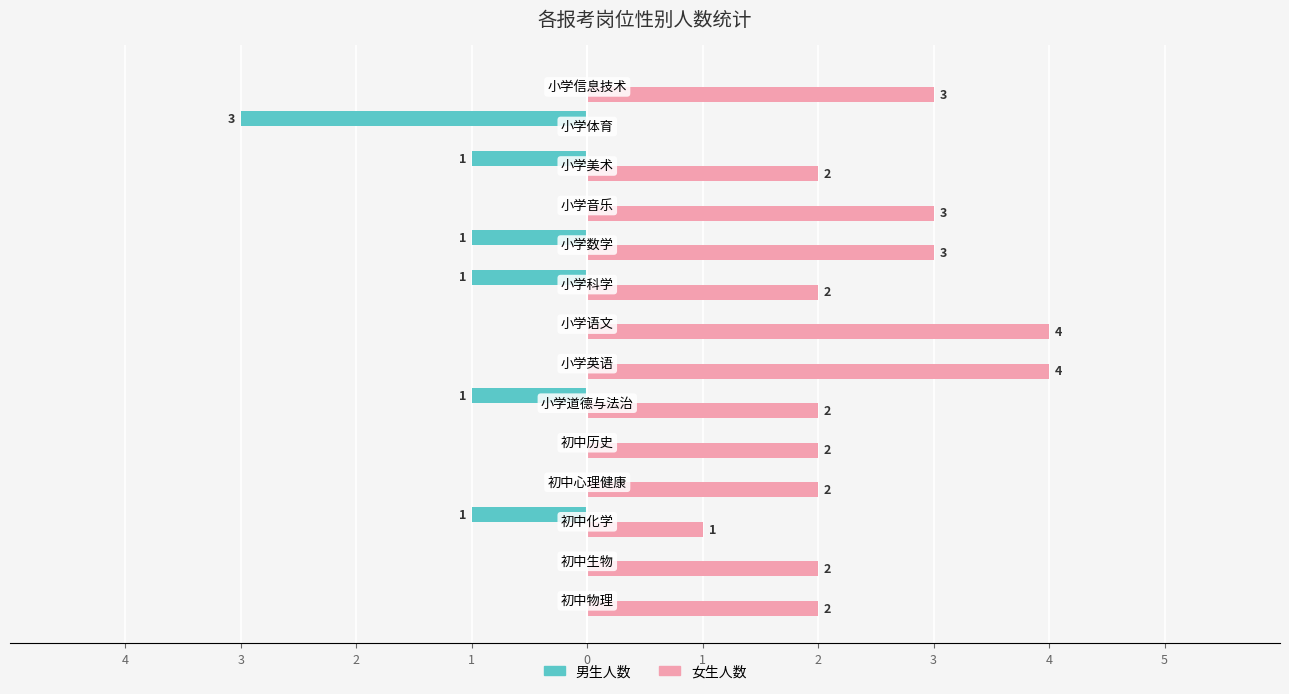

Reading left to right, extract all data points from this chart.

男生人数: 0	0	-1	0	0	-1	0	0	-1	-1	0	-1	-3	0
女生人数: 2	2	1	2	2	2	4	4	2	3	3	2	0	3